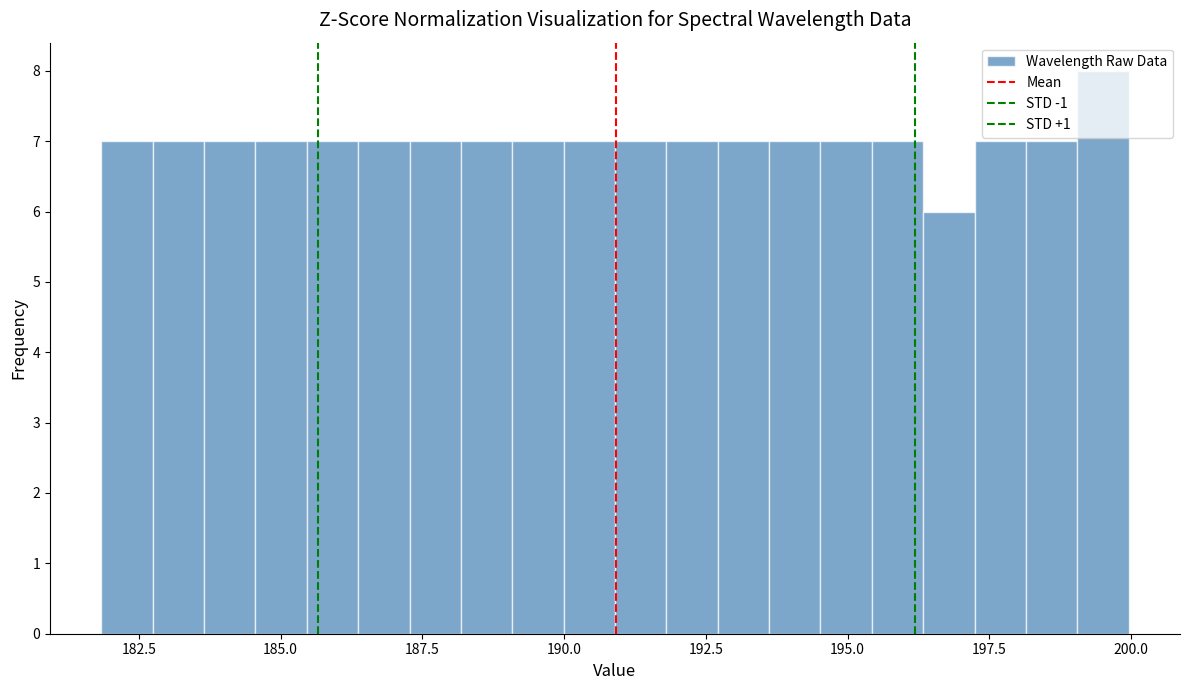

Around what value on the x-axis is the tallest bar? Give the approximate position of its centre, as read against the axis.

199.5